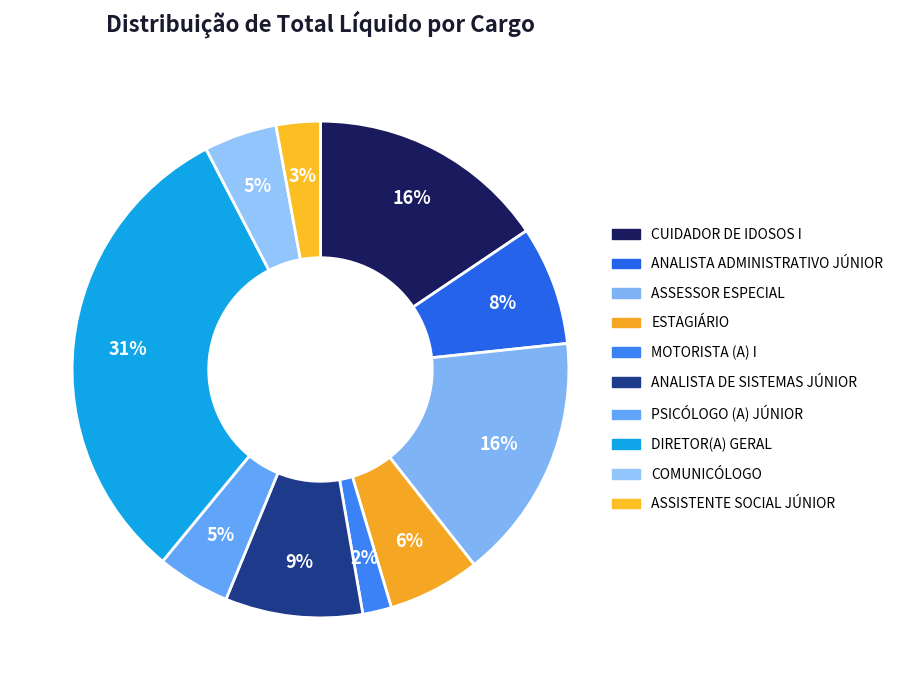

Count the number of slices in the pie.

10